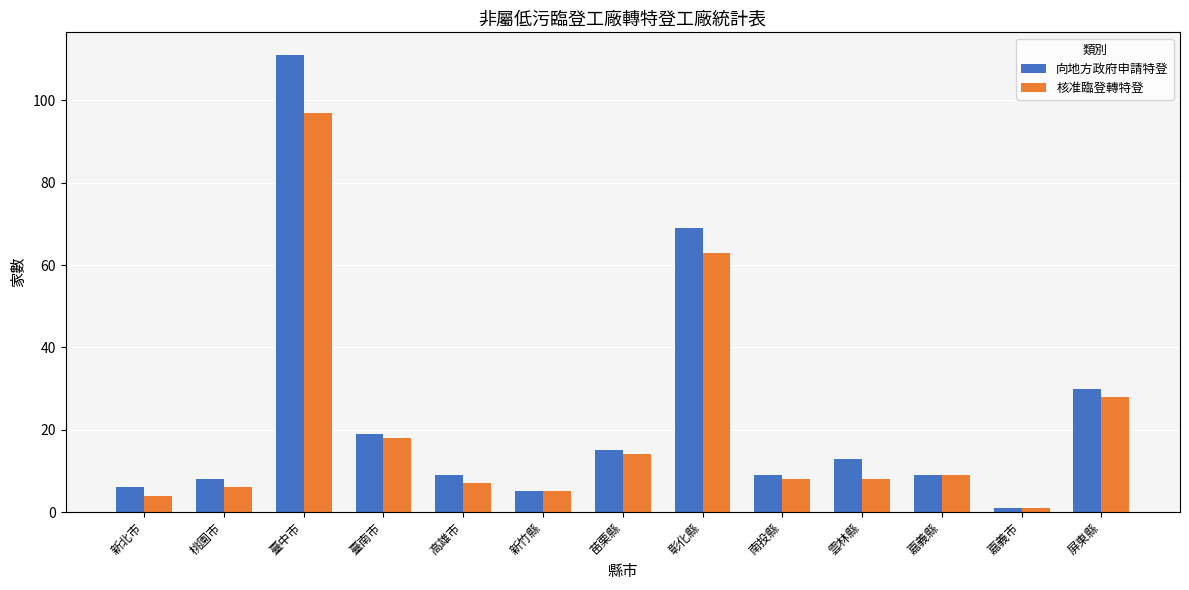

What is the average value of the 核准臨登轉特登 series?

21